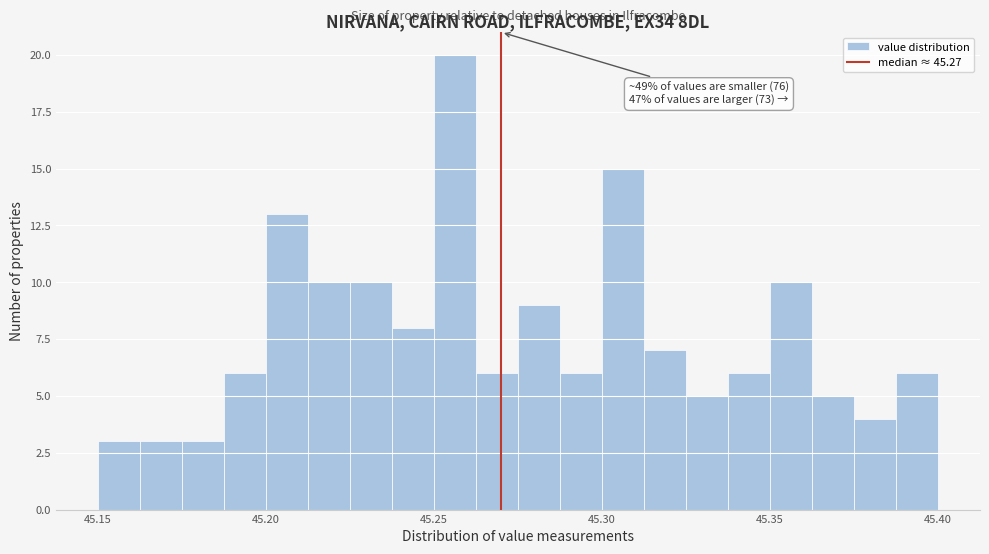

Read against the x-axis, roughly where is the centre of the tallest bar?

45.255